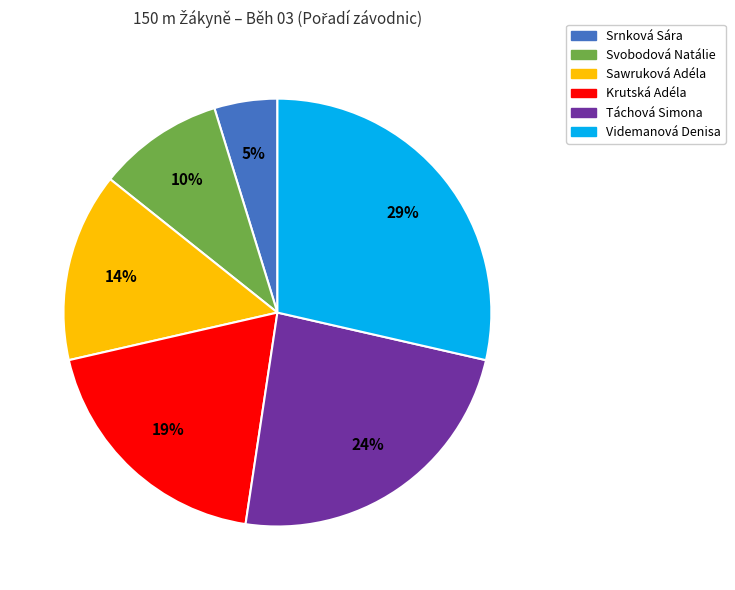

Is it true that Táchová Simona is 19% of the pie?

False